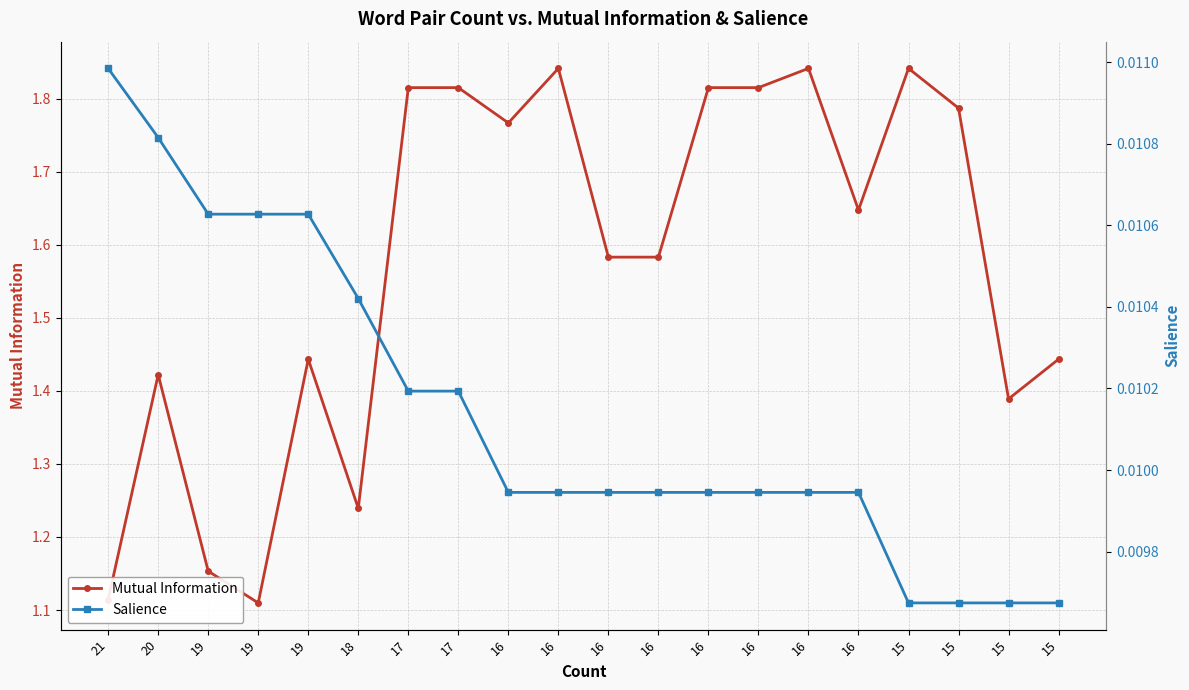

Count the number of data series in this chart.

2